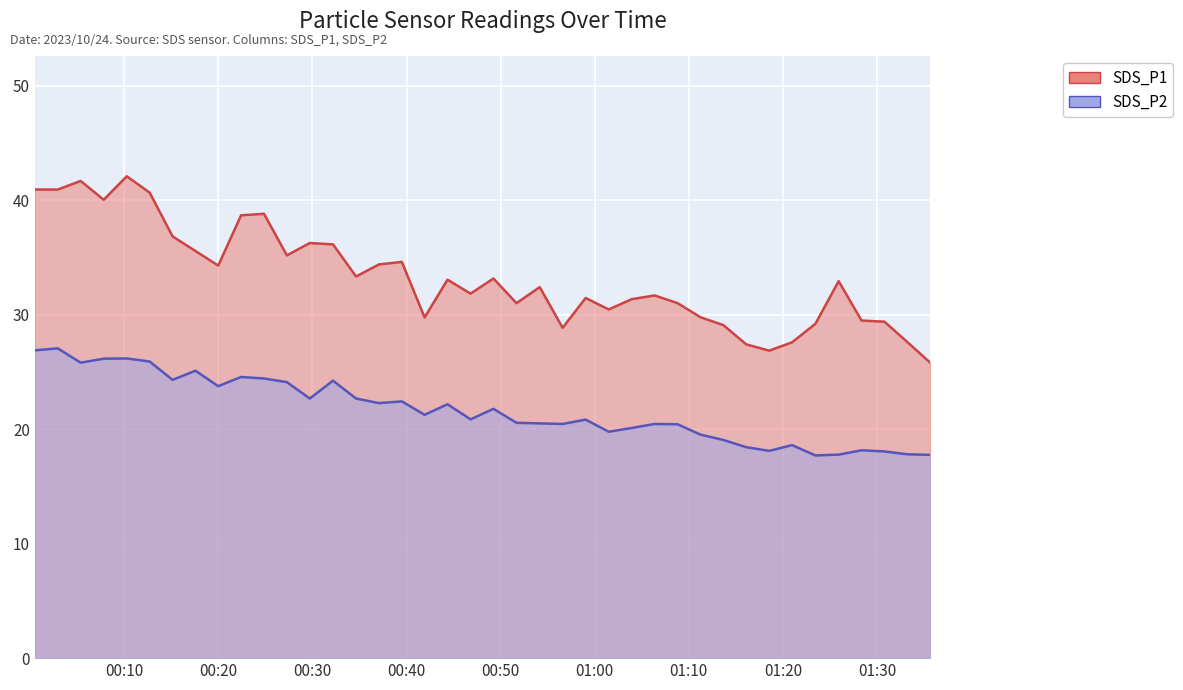

What is the label of the 38th point from the left?

2023/10/24 01:30:47